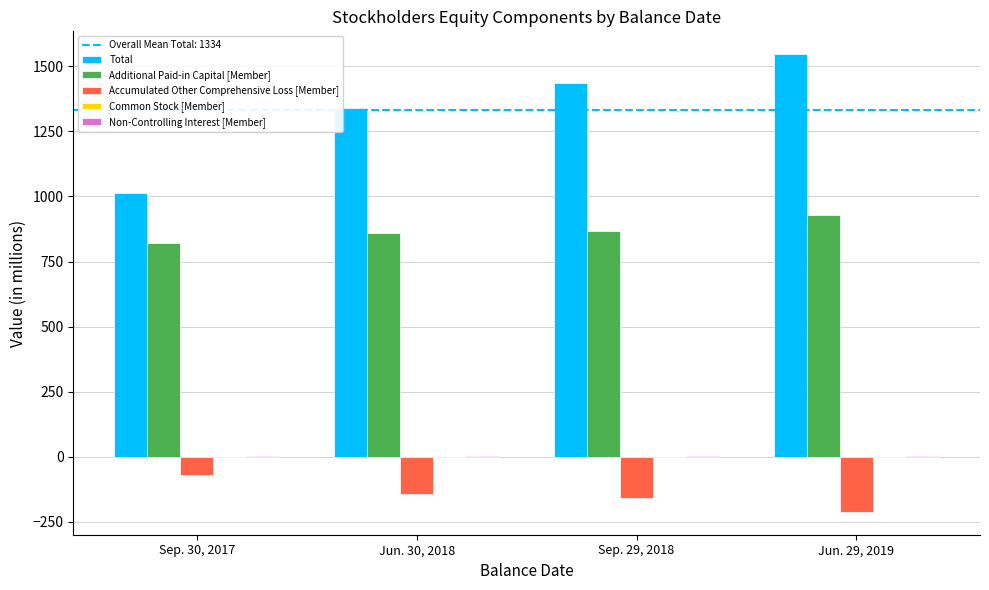

Which series changed the most between Sep. 30, 2017 and Jun. 30, 2018?

Total